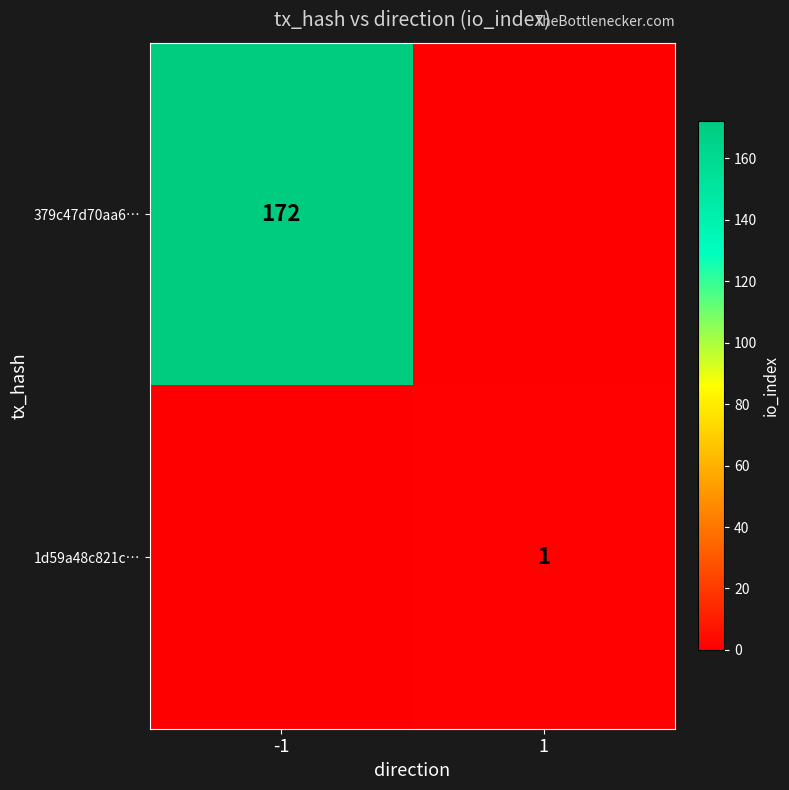

True or false: 379c47d70aa6… has a value of 76 at -1.

False